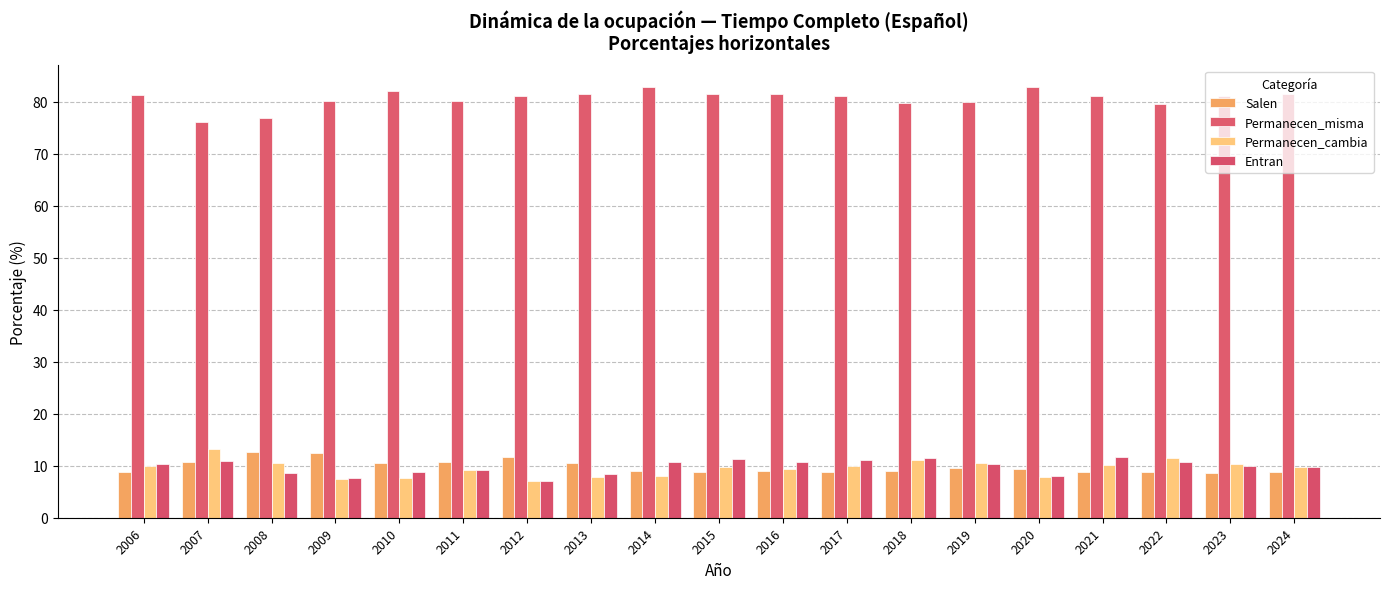

Is the value of Salen at 2024 greater than the value of Permanecen_cambia at 2020?

Yes